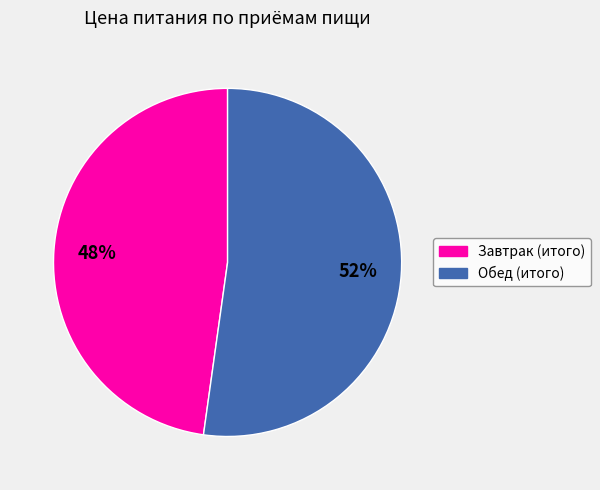

Do Обед (итого) and Завтрак (итого) together represent more than half of the pie?

Yes